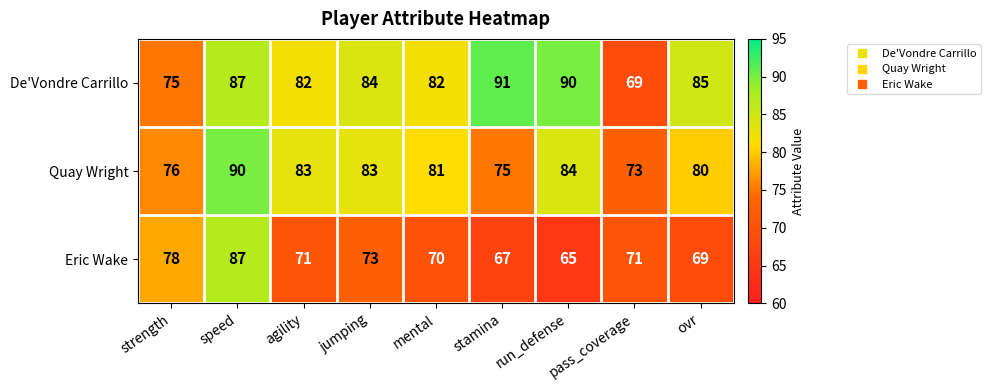

What is the maximum value shown in the chart?

91